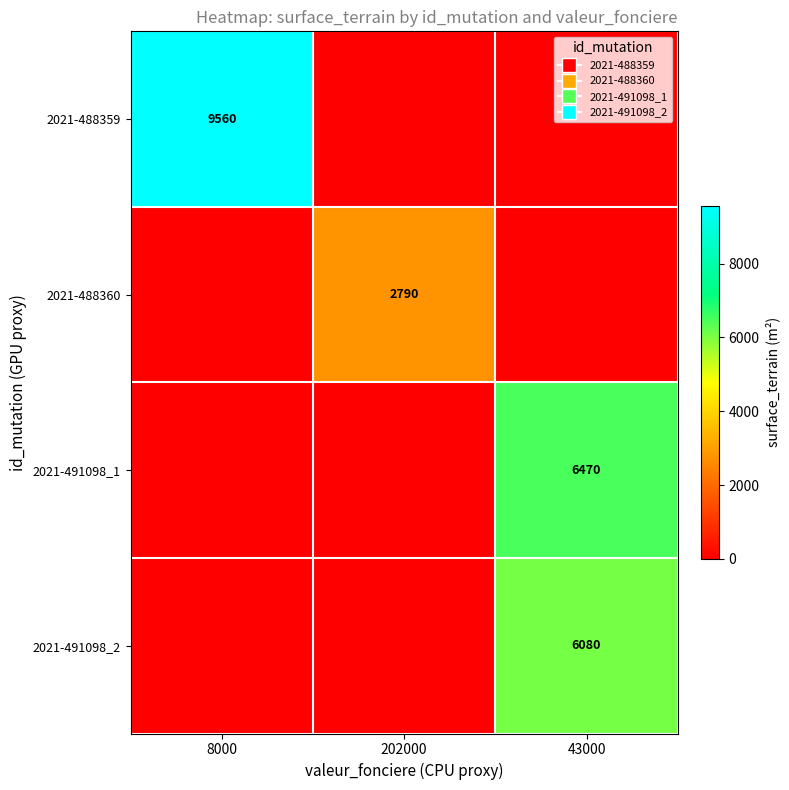

What is the sum of the 2021-491098_1 values at 202000 and 43000?

6470